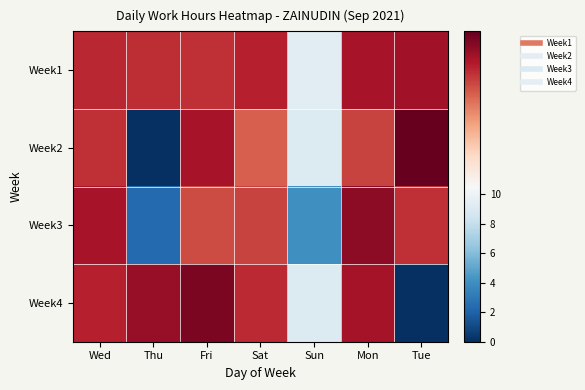

Reading left to right, list all the values displayed in this chart.

Week1: Wed=11.4	Thu=11.4	Fri=11.4	Sat=11.4	Sun=9.4	Mon=11.5	Tue=11.5
Week2: Wed=11.4	Thu=0.0	Fri=11.5	Sat=11.2	Sun=9.1	Mon=11.3	Tue=11.7
Week3: Wed=11.5	Thu=2.3	Fri=11.3	Sat=11.3	Sun=4.0	Mon=11.6	Tue=11.4
Week4: Wed=11.4	Thu=11.5	Fri=11.6	Sat=11.4	Sun=9.1	Mon=11.5	Tue=0.0